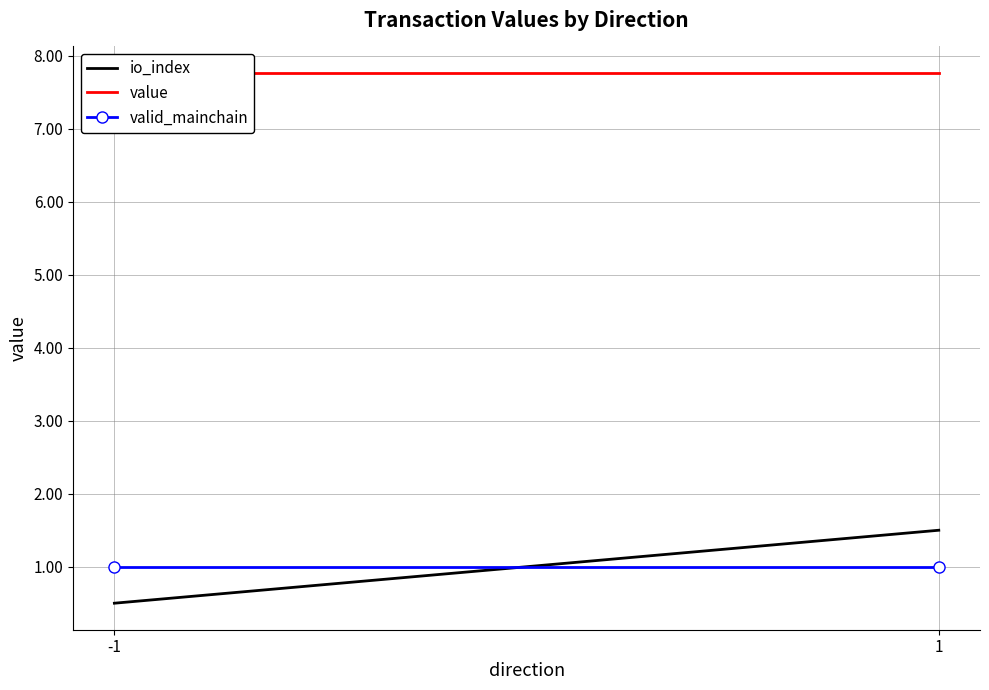

Count the number of categories in the chart.

2